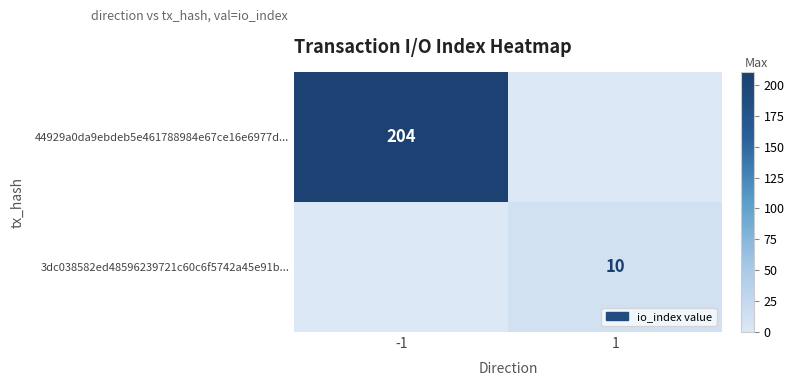

Is it true that 3dc038582ed48596239721c60c6f5742a45e91b... equals 18 at 1?

False